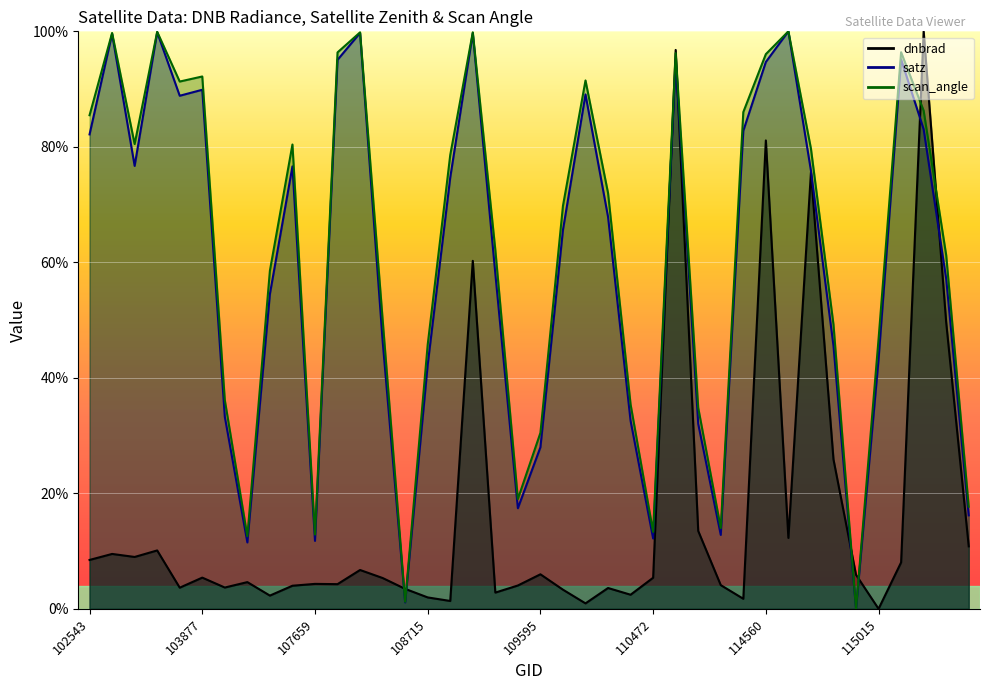

What value does the scan_angle series have at 104229?

12.6